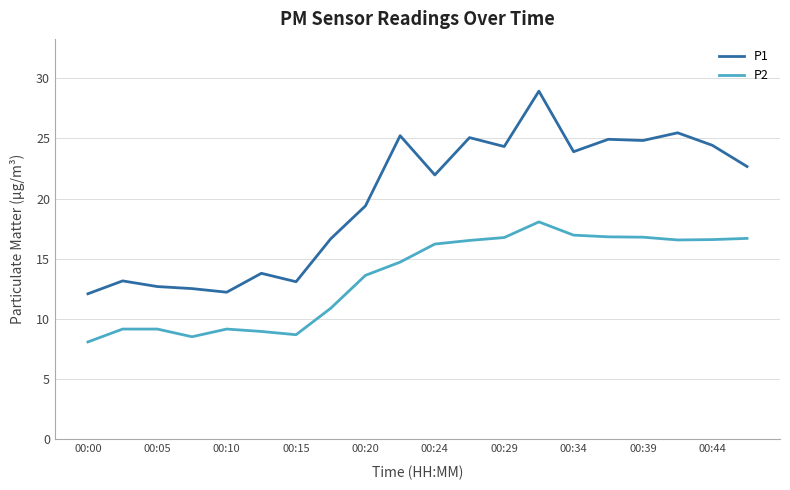

What is the greatest value displayed?

28.9